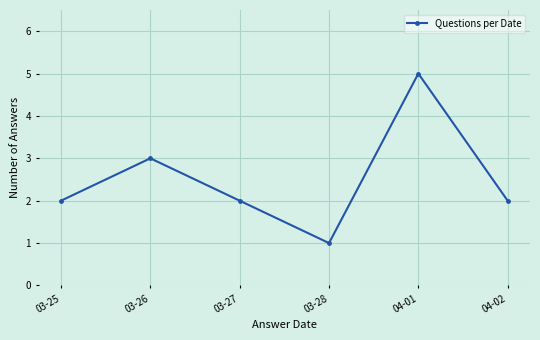

True or false: the data shows 3 at 03-26.

True